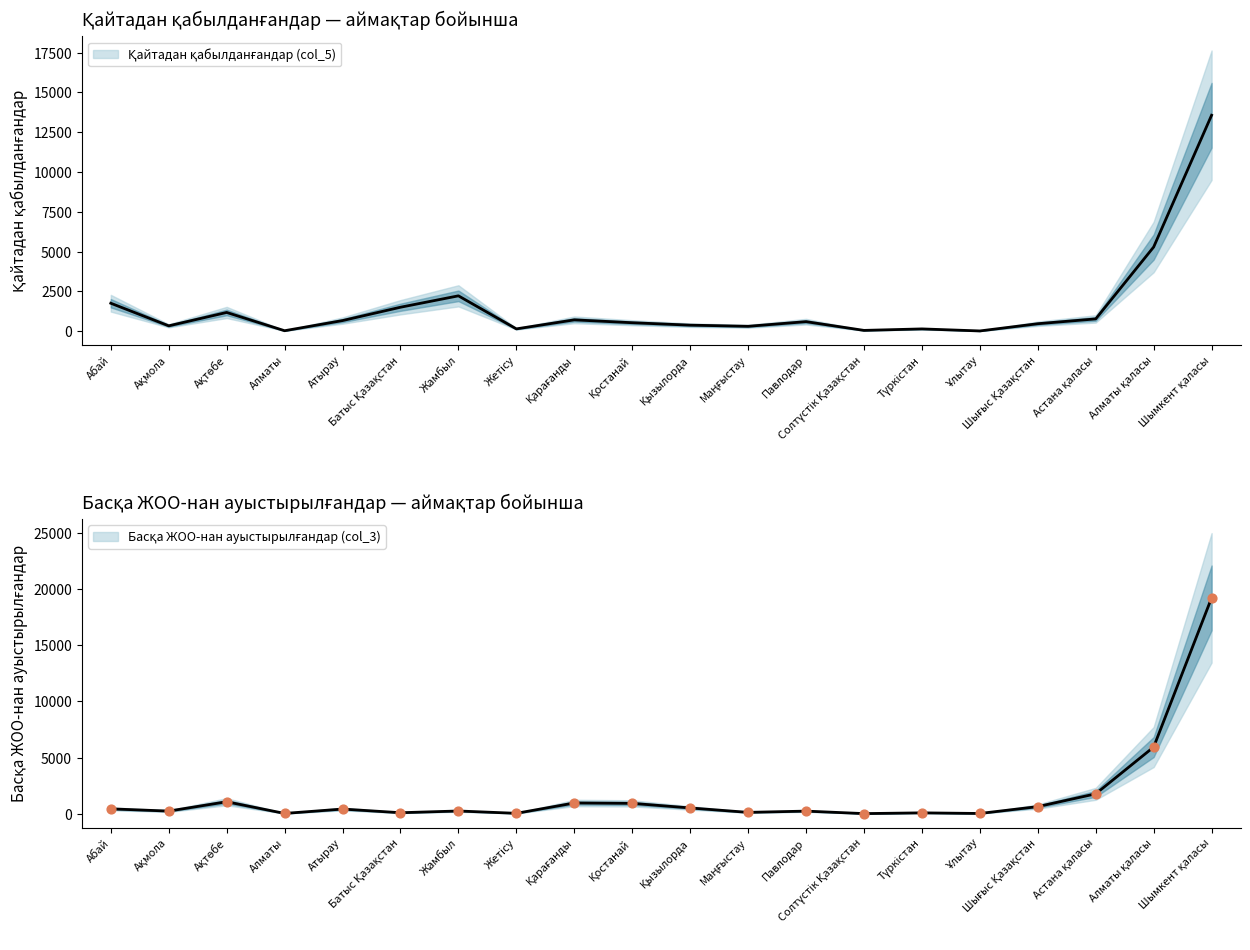

Is the value of Басқа ЖОО-нан ауыстырылғандар (col_3) at Батыс Қазақстан greater than the value of Қайтадан қабылданғандар (col_5) at Атырау?

No